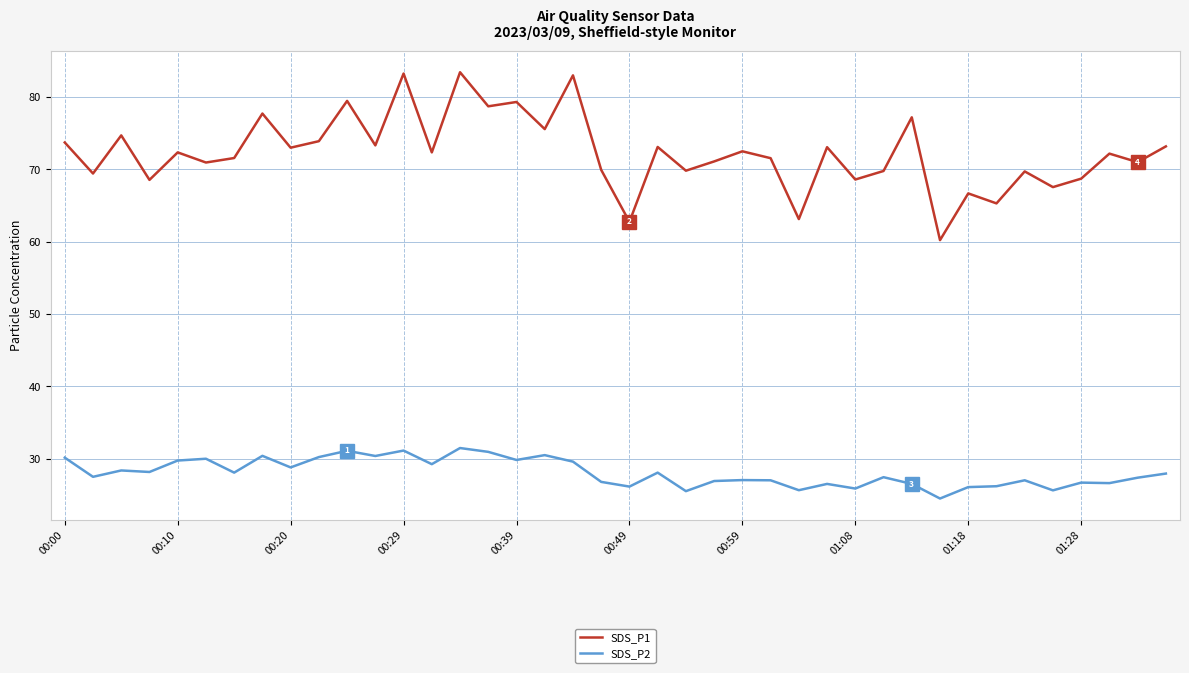

At how many categories does at least one series exceed 48?

40